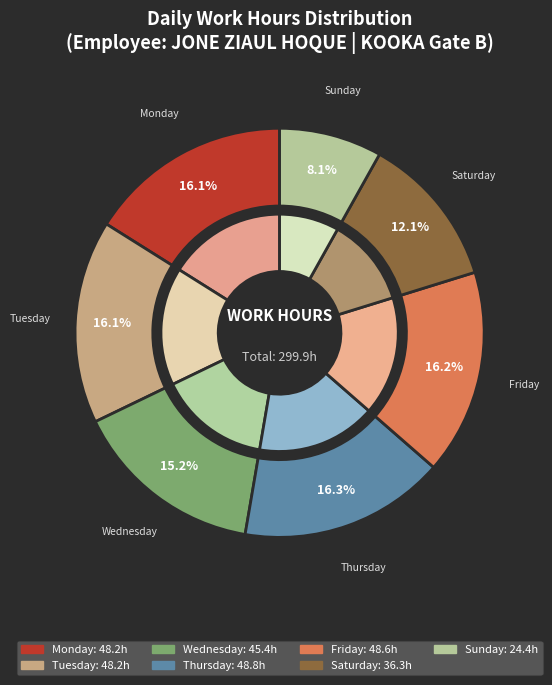

Which slice is the largest?

22-Thu